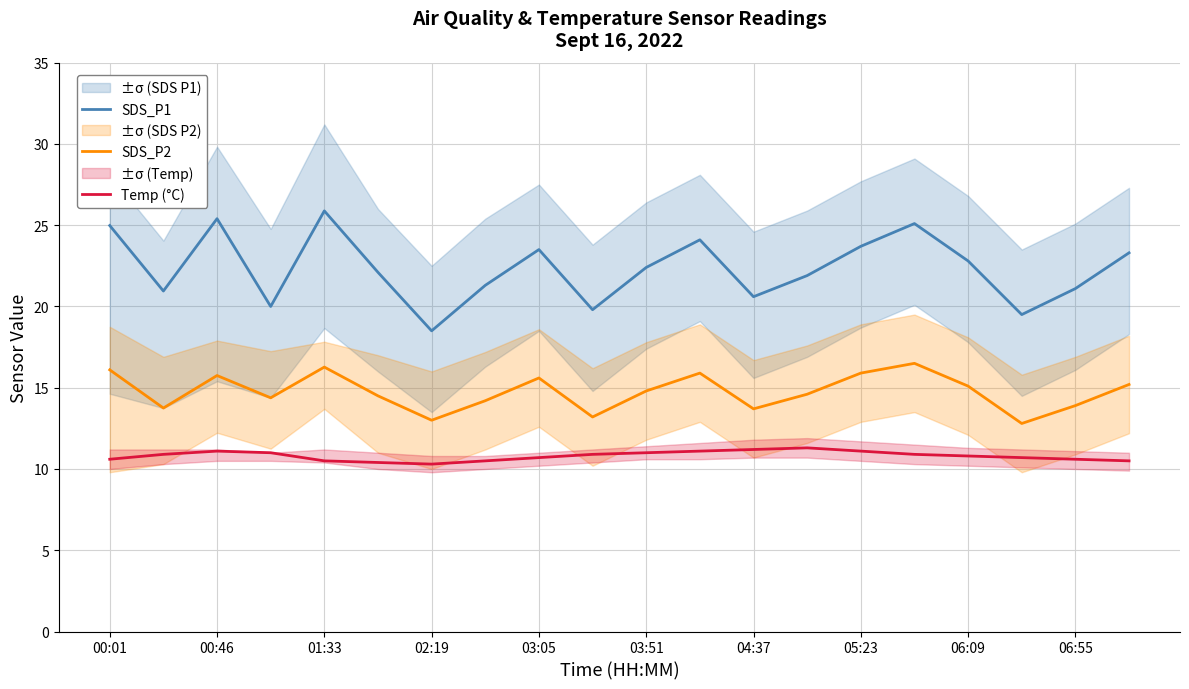

True or false: SDS_P1 and SDS_P2 intersect in this chart.

False